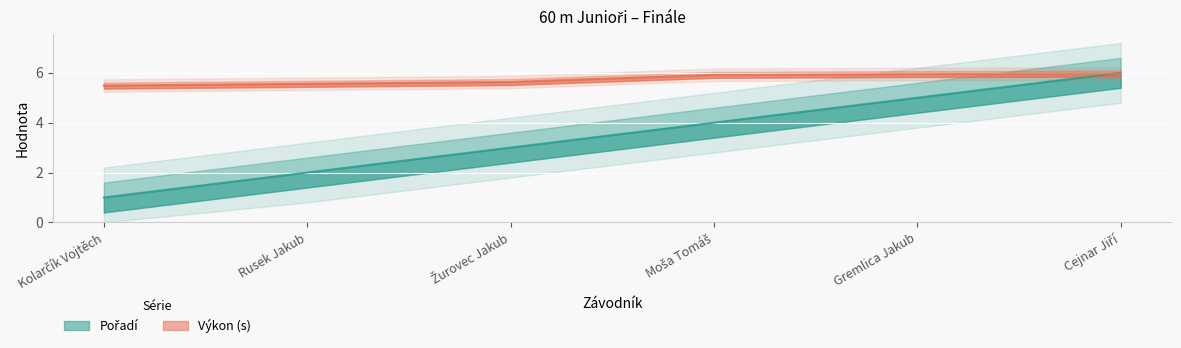

Is this an area chart (filled region under the line)?

No